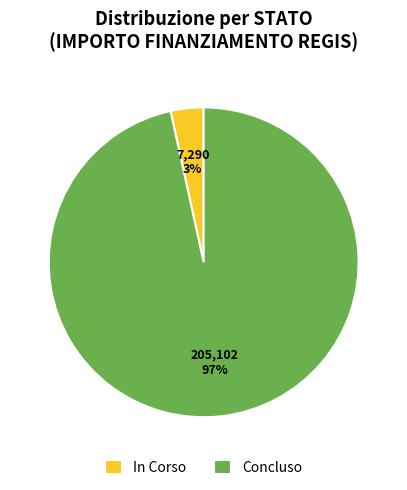

How many segments does this pie chart have?

2